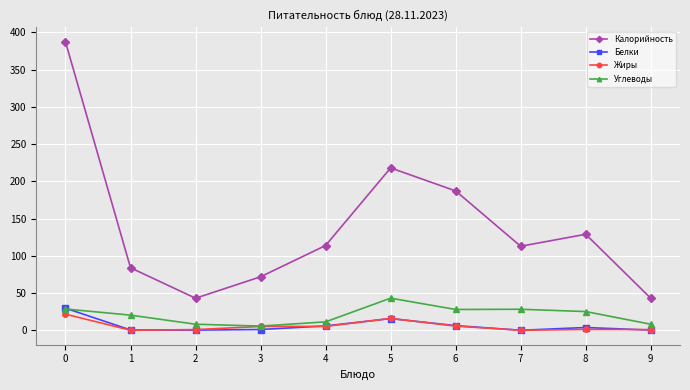

What is the value of the Углеводы point at the 10th from the left?

8.1